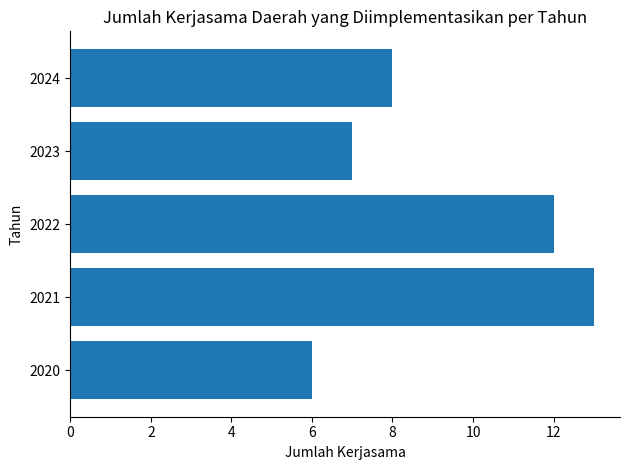

Rank the categories by value from highest to lowest.

2021, 2022, 2024, 2023, 2020